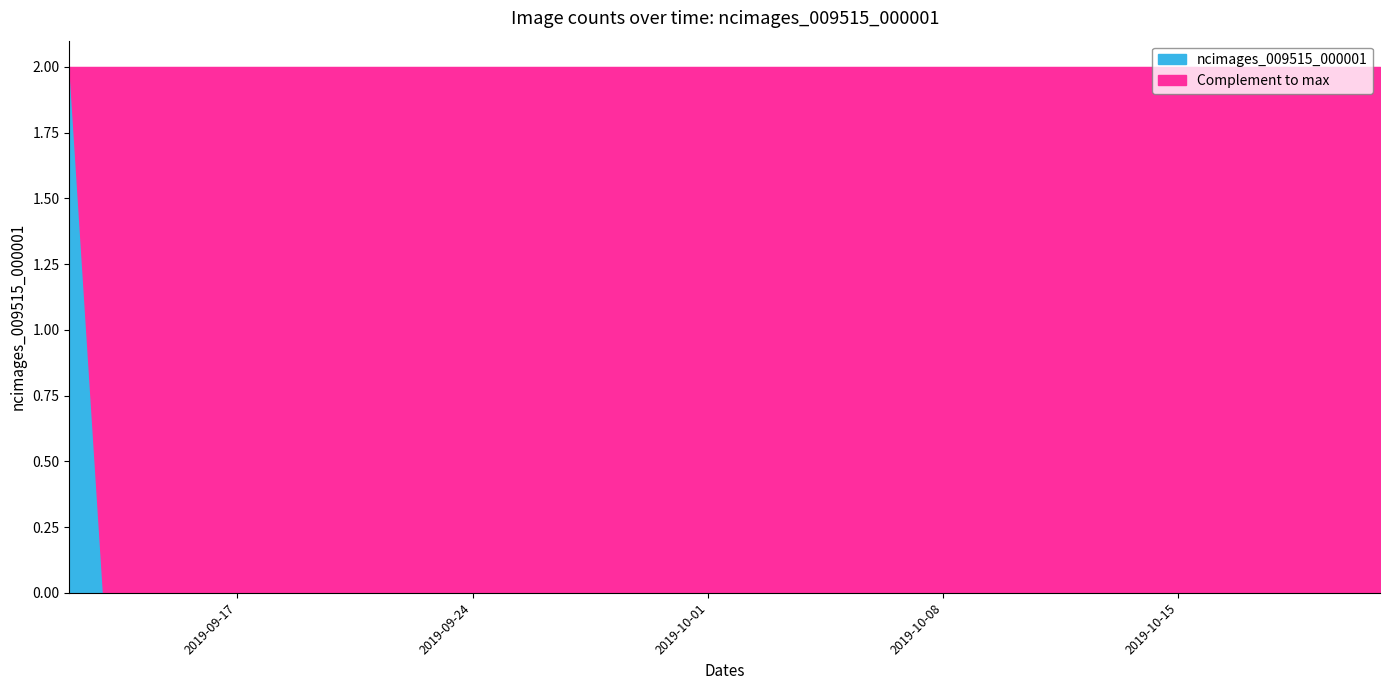

Count the values in the range 0 to 1.

39